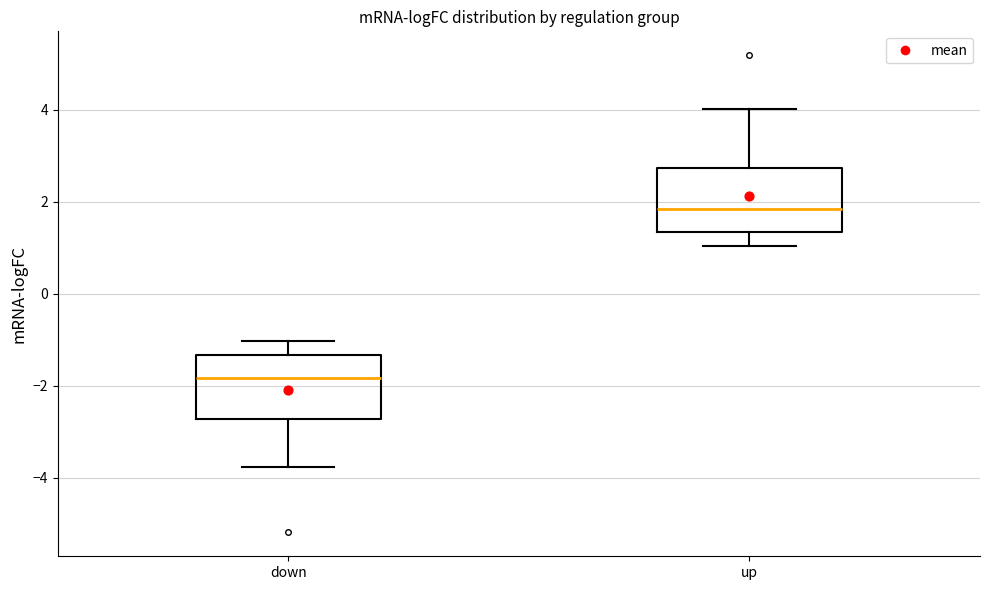

Reading left to right, read every box against the y-axis: the position of its median line, the range the box covers, and the ends of its whiskers. The values are not printed on the chart, so give them approximately, as read against the axis.

down: median -1.8, box -2.8 to -1.4, whiskers -3.8 to -1.0
up: median 1.8, box 1.4 to 2.8, whiskers 1.0 to 4.0